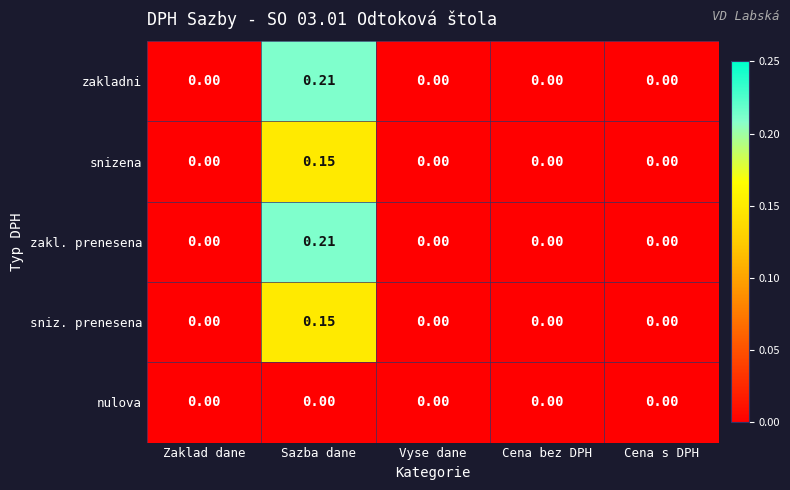

Count the number of categories in the chart.

5